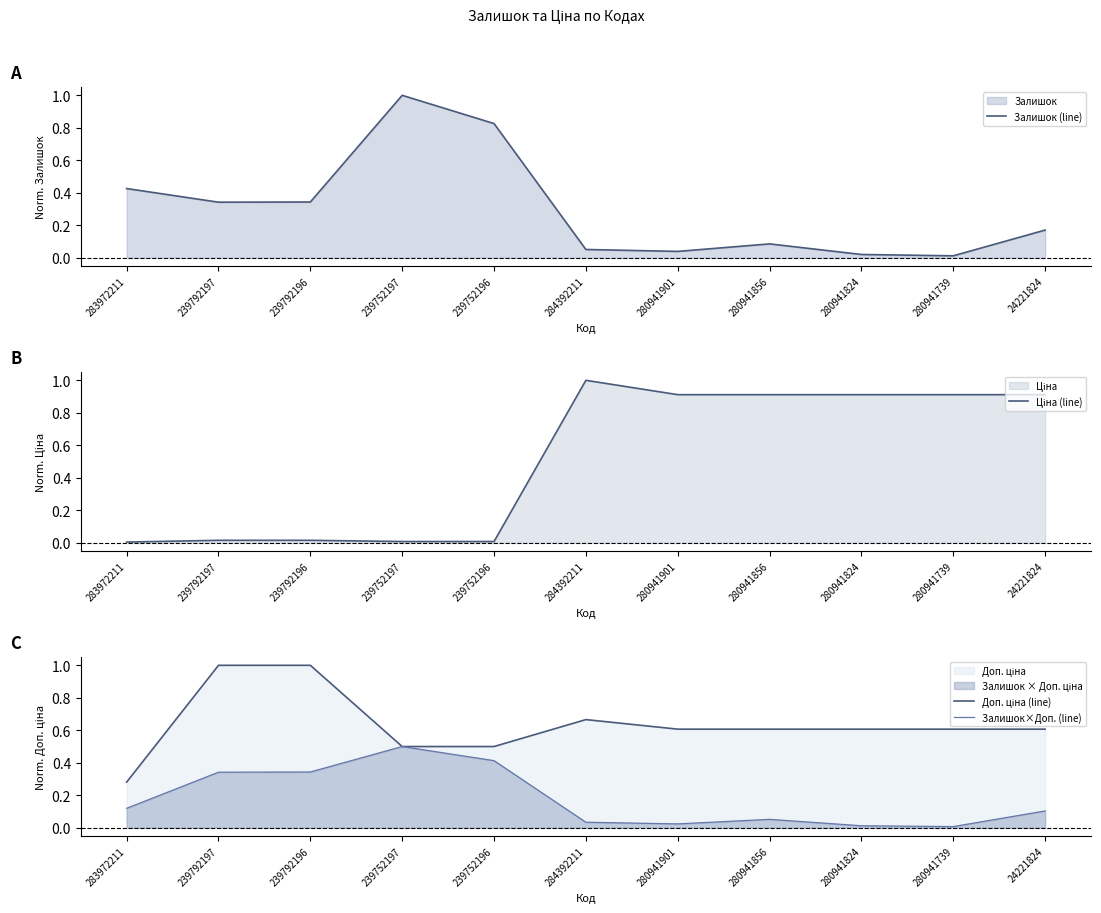

Is it true that Доп. ціна (line) equals 1.1 at 284392211?

False